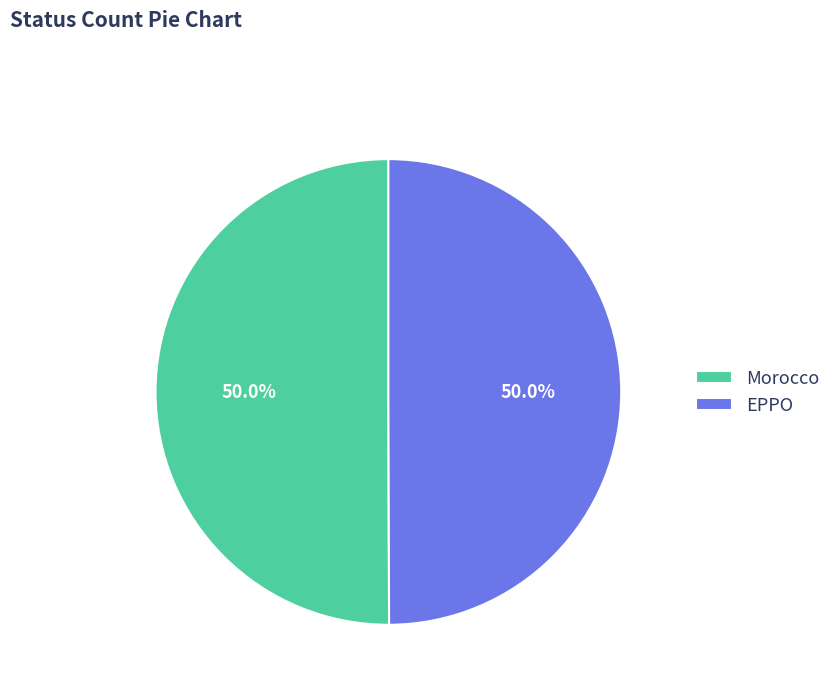

The Morocco slice represents 64% of the pie. True or false?

False